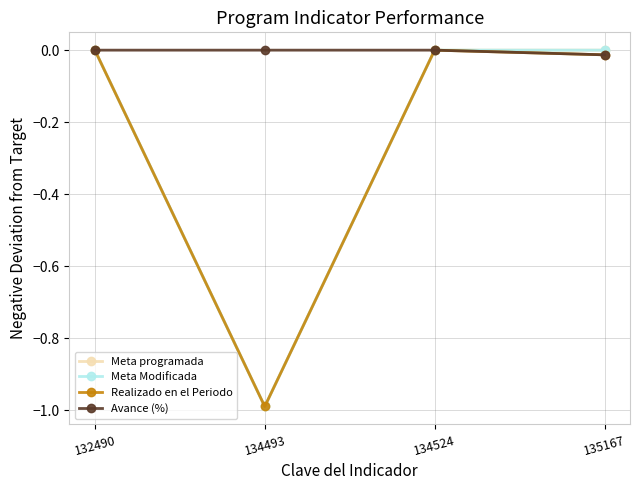

The value of Meta Modificada at 132490 is 0.0. True or false?

True